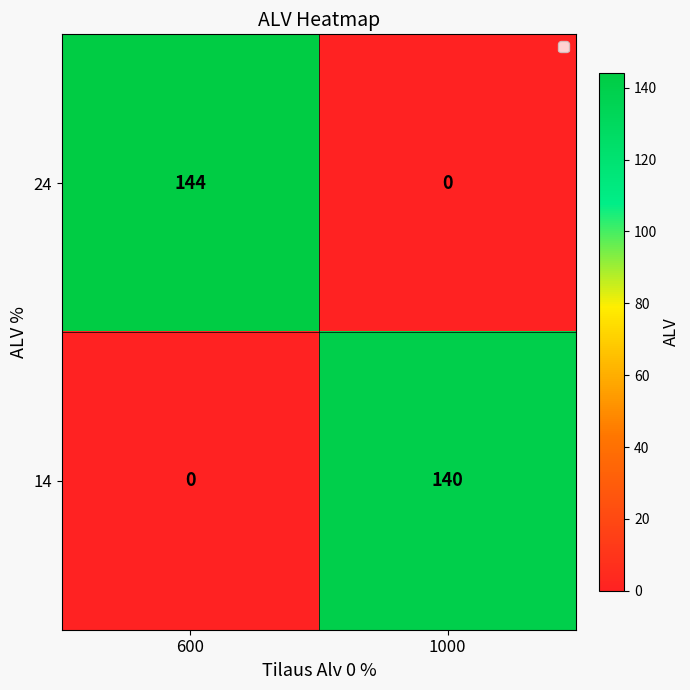

What is the total value across all series at 1000?

140